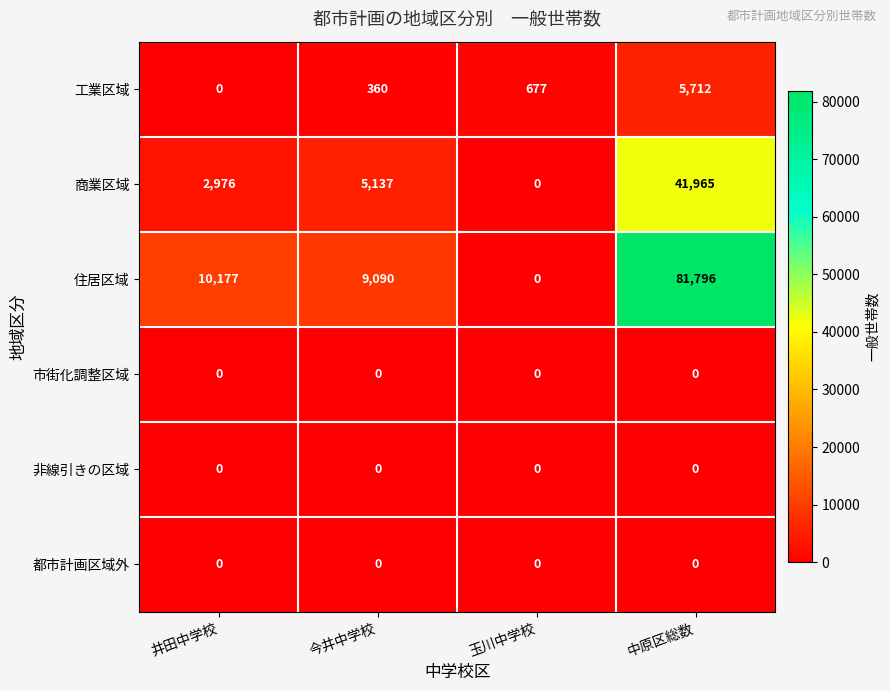

What is the average value of the 商業区域 series?

12520